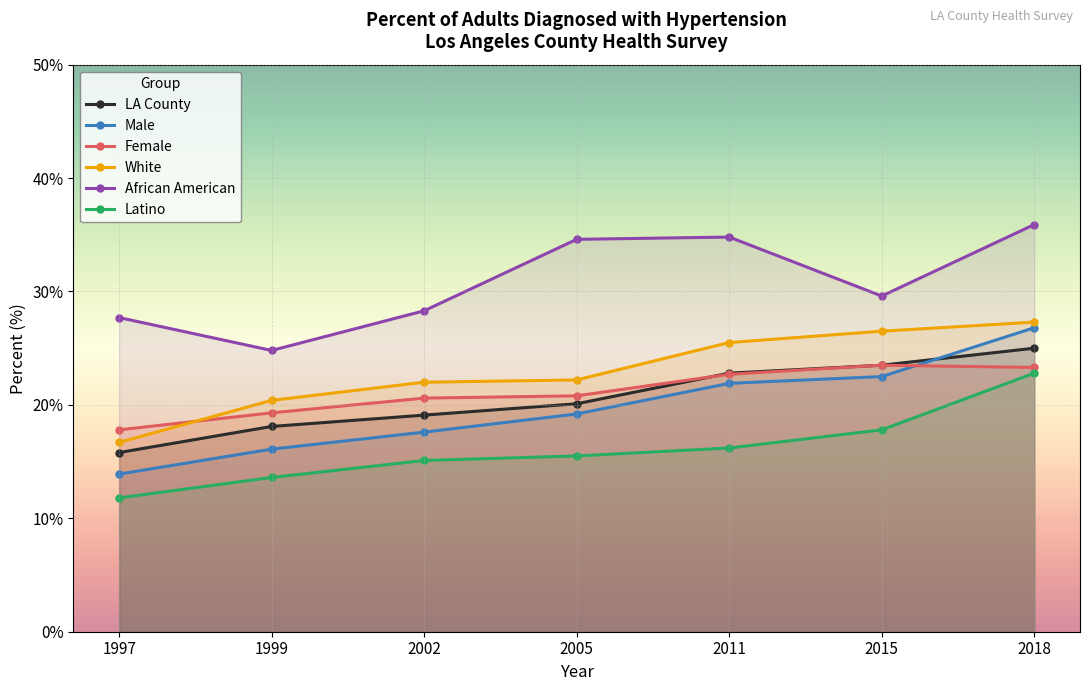

What is the difference between the maximum and minimum values in the Male series?

12.9